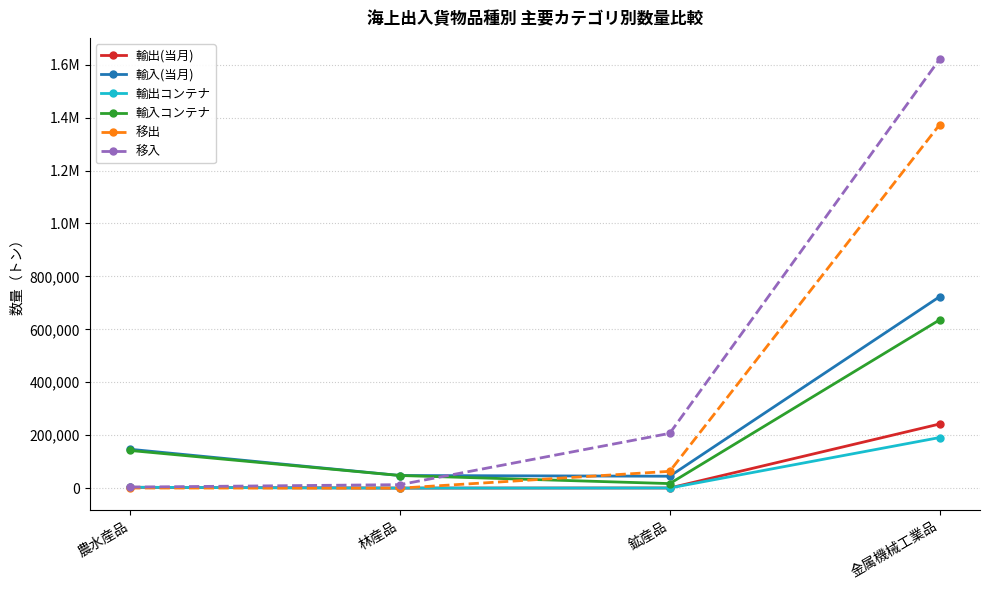

Is this an area chart (filled region under the line)?

No